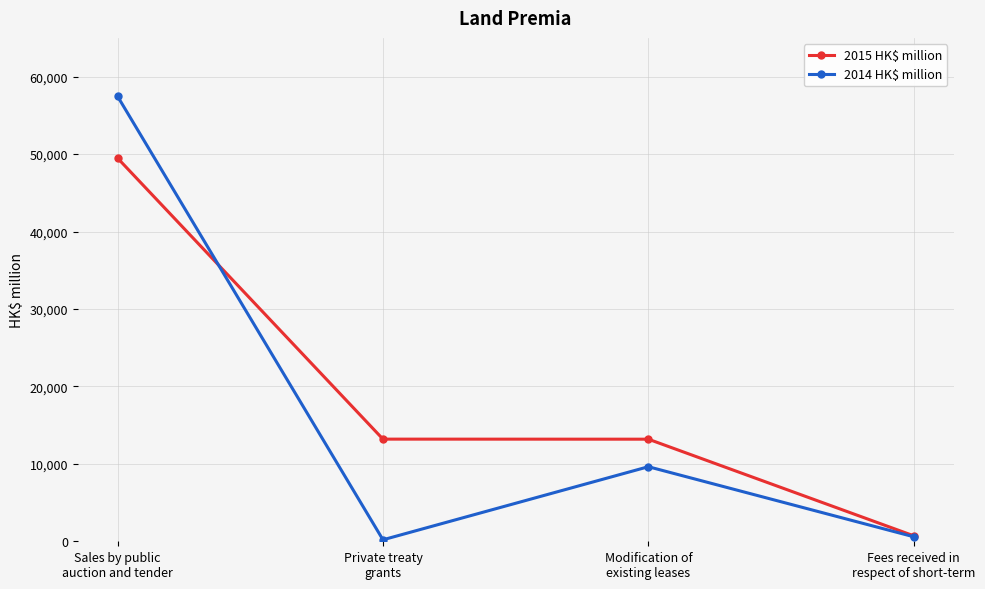

How many distinct data groups are displayed?

2